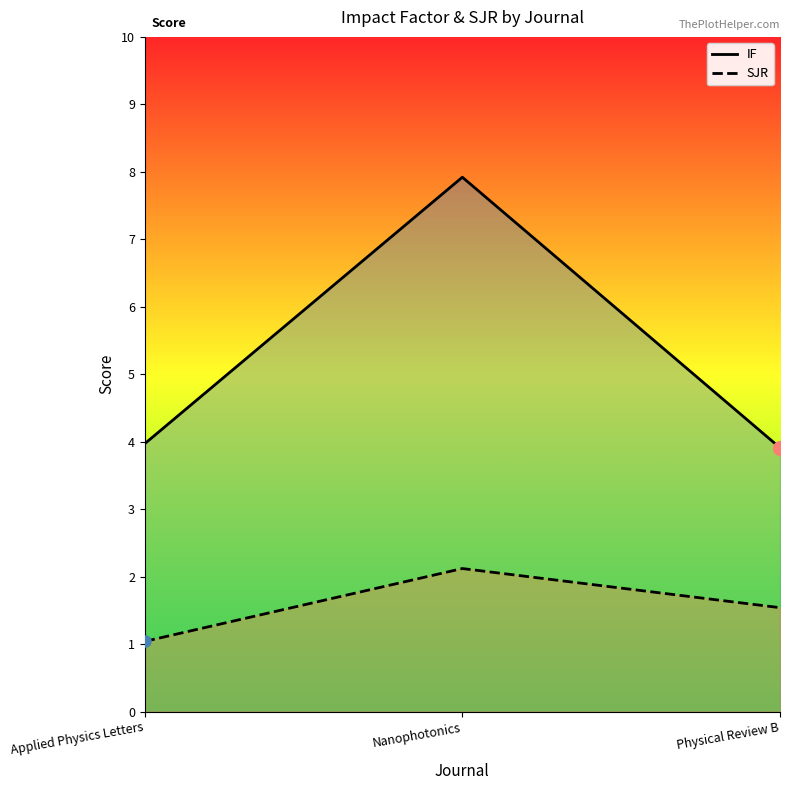

What is the lowest value of the IF series?

3.9